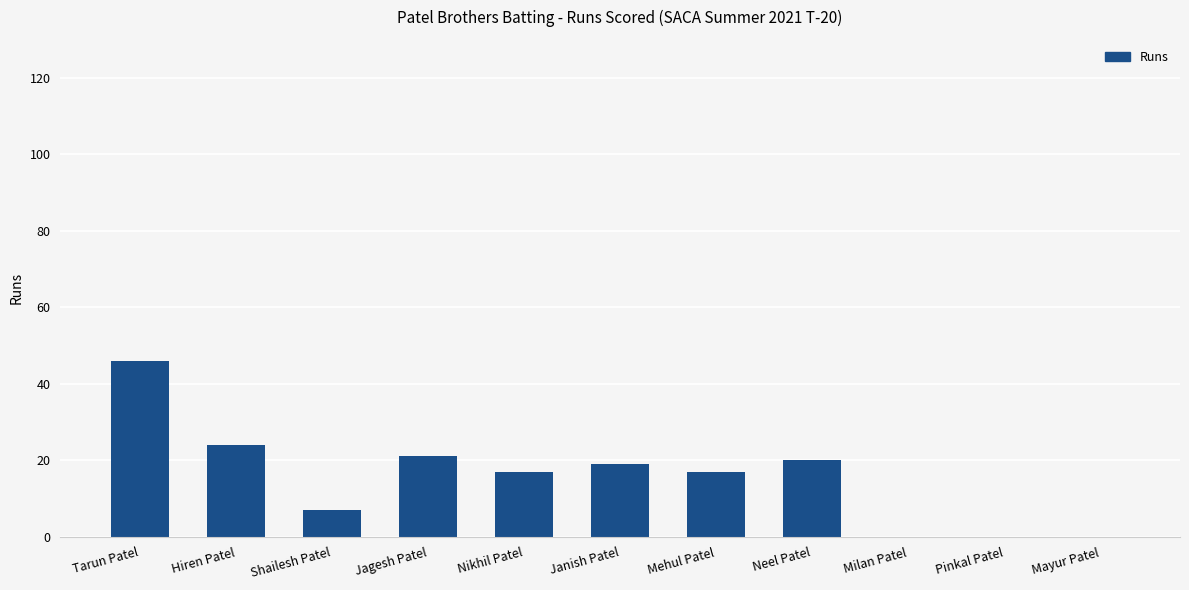

Is it true that the value at Hiren Patel is 40?

False